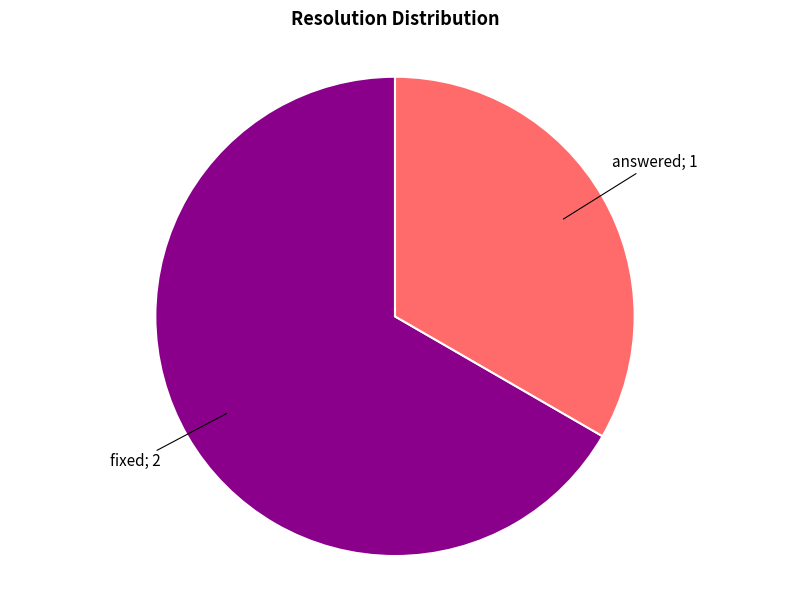

Is there any slice that represents more than half of the pie?

Yes